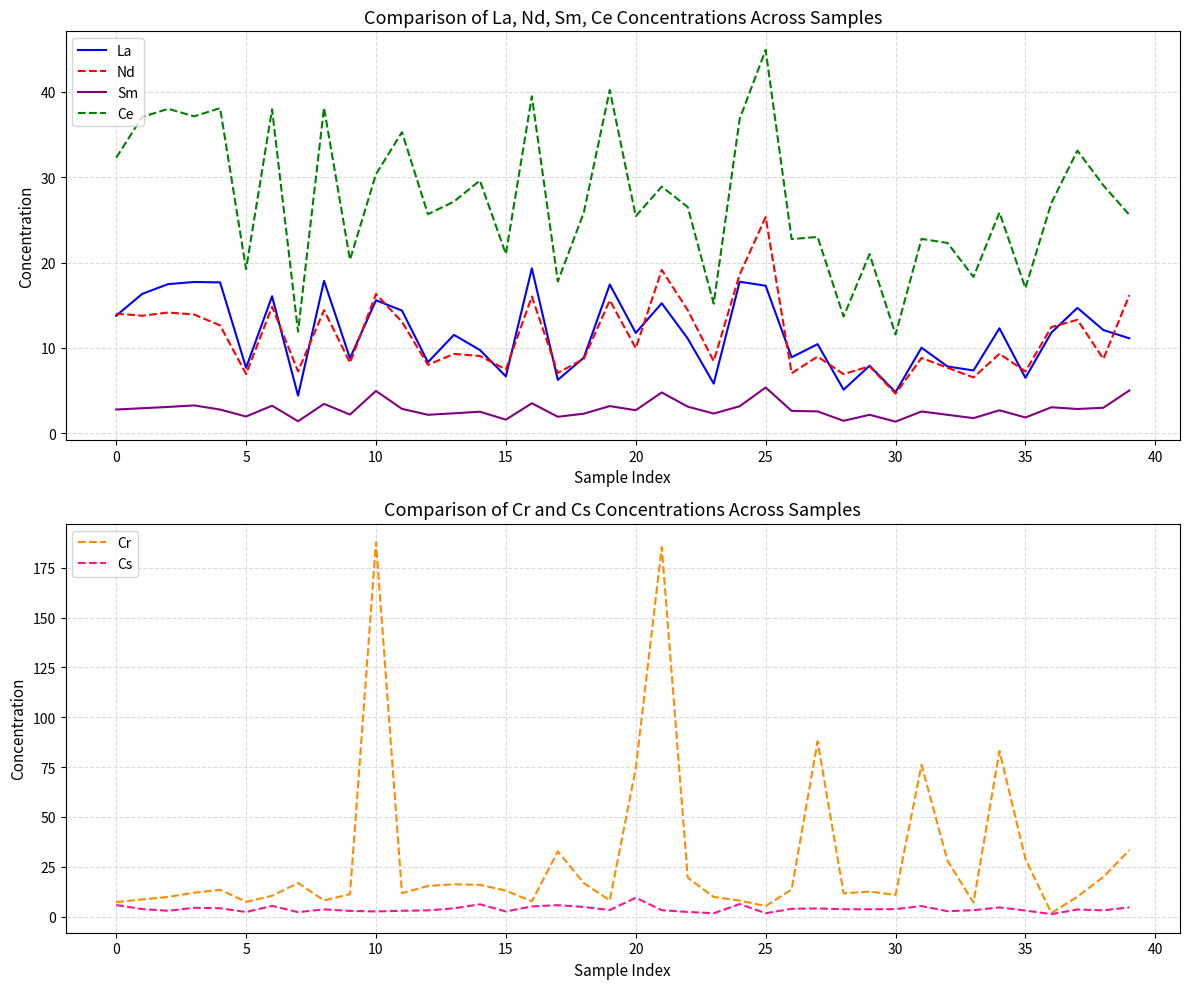

True or false: Cs and La cross at least once.

False